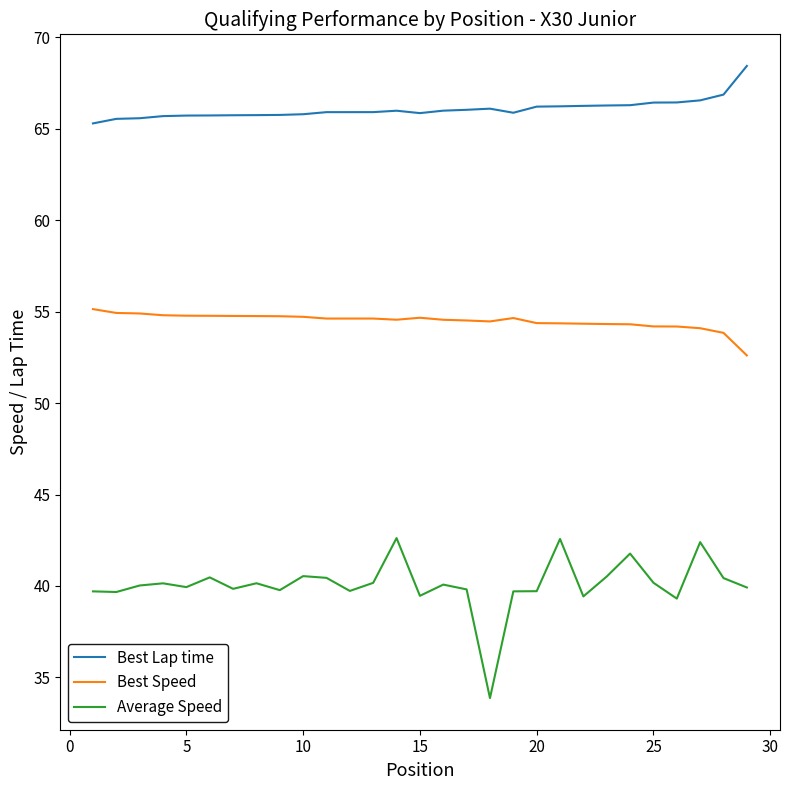

True or false: Best Lap time and Best Speed cross at least once.

False